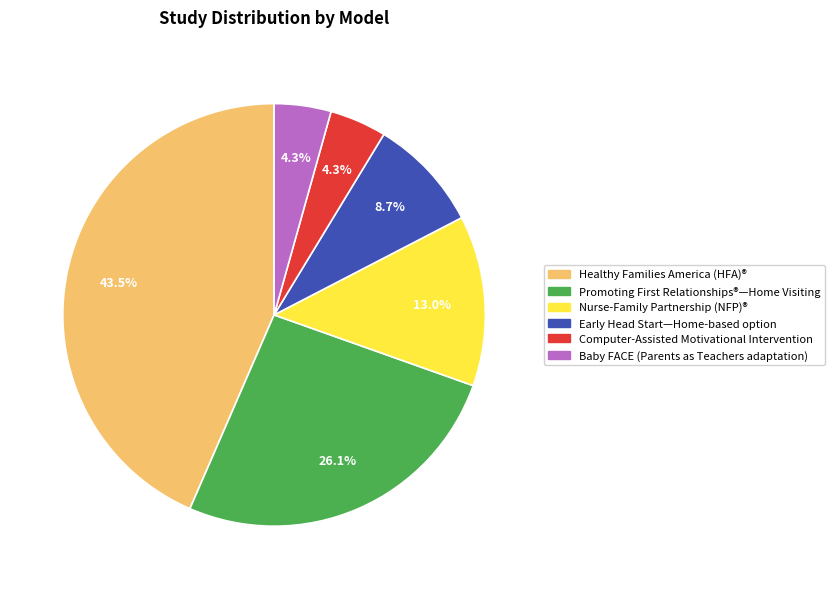

The Nurse-Family Partnership (NFP)® slice represents 13% of the pie. True or false?

True